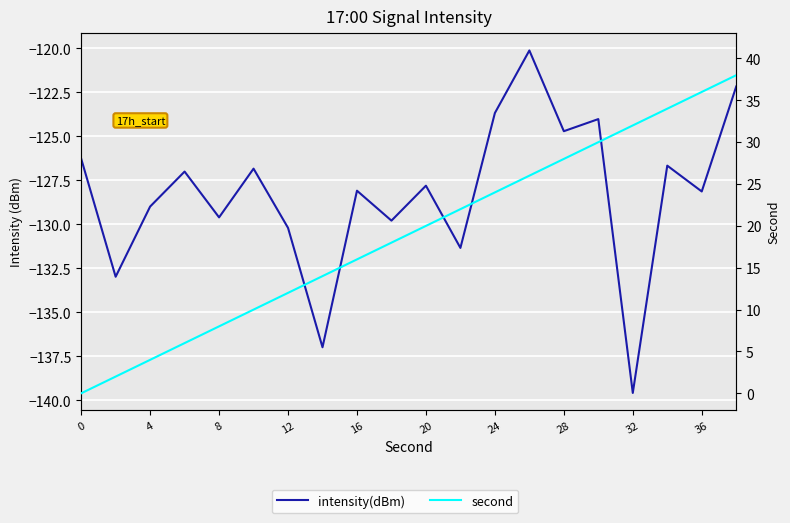

What is the maximum value for second?

38.0